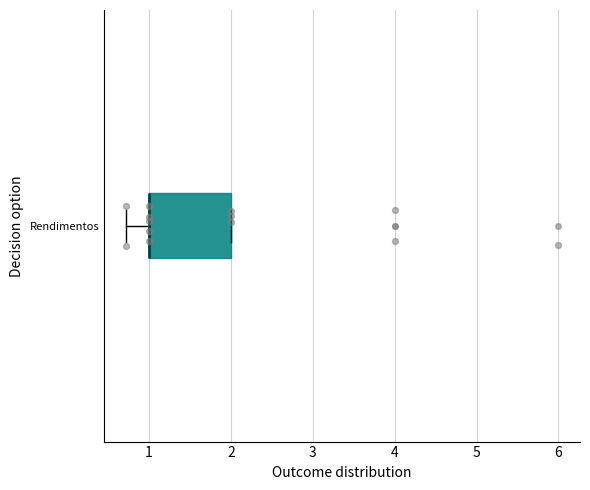

Read this box plot against the x-axis: the position of the median line, the range covered by the box, and the ends of both whiskers. The values are not printed on the chart, so give them approximately, as read against the axis.

median 1.0 (drawn on the box's left edge), box 1.0 to 2.0, whiskers 0.7 to 2.0